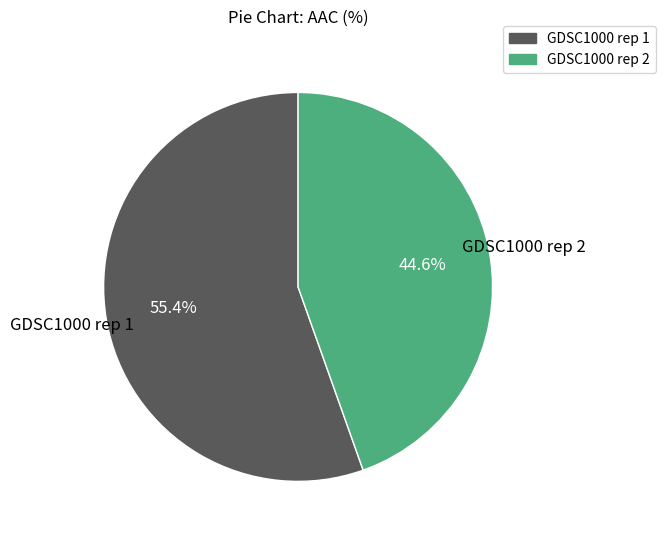

Which category has the biggest portion of the pie?

GDSC1000 rep 1